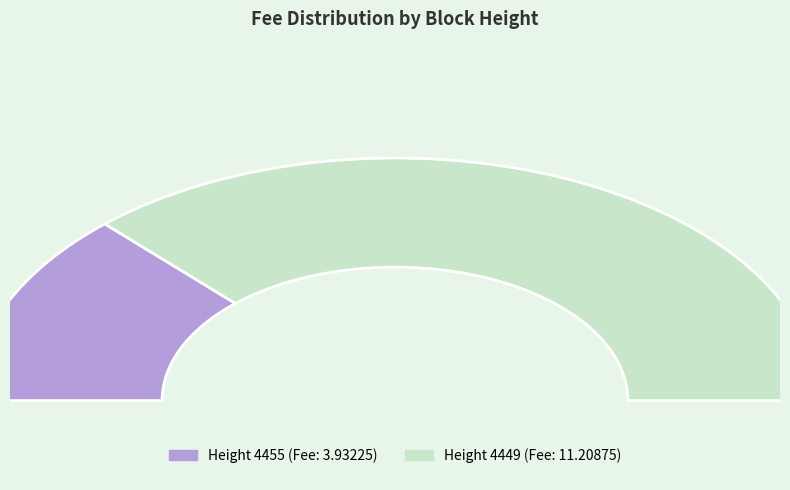

Do 4449 and 4455 together represent more than half of the pie?

Yes